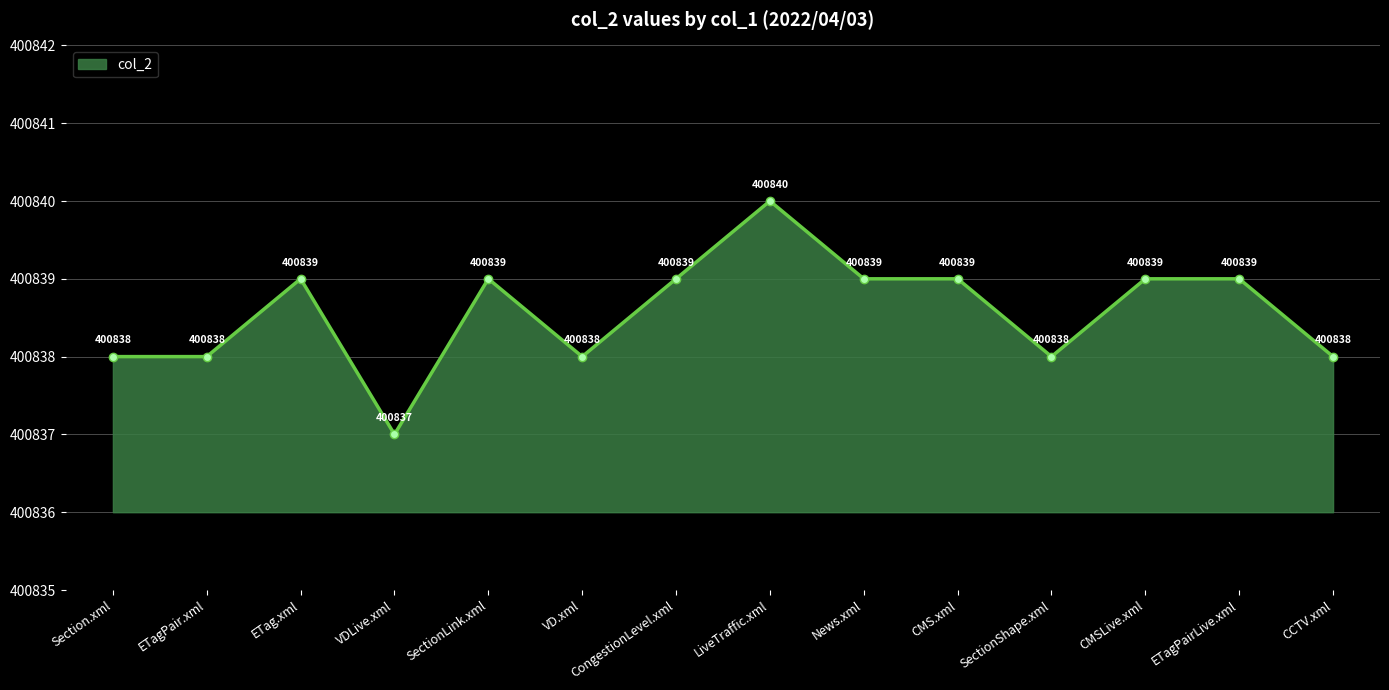

True or false: the data shows 400838 at ETagPair.xml.

True